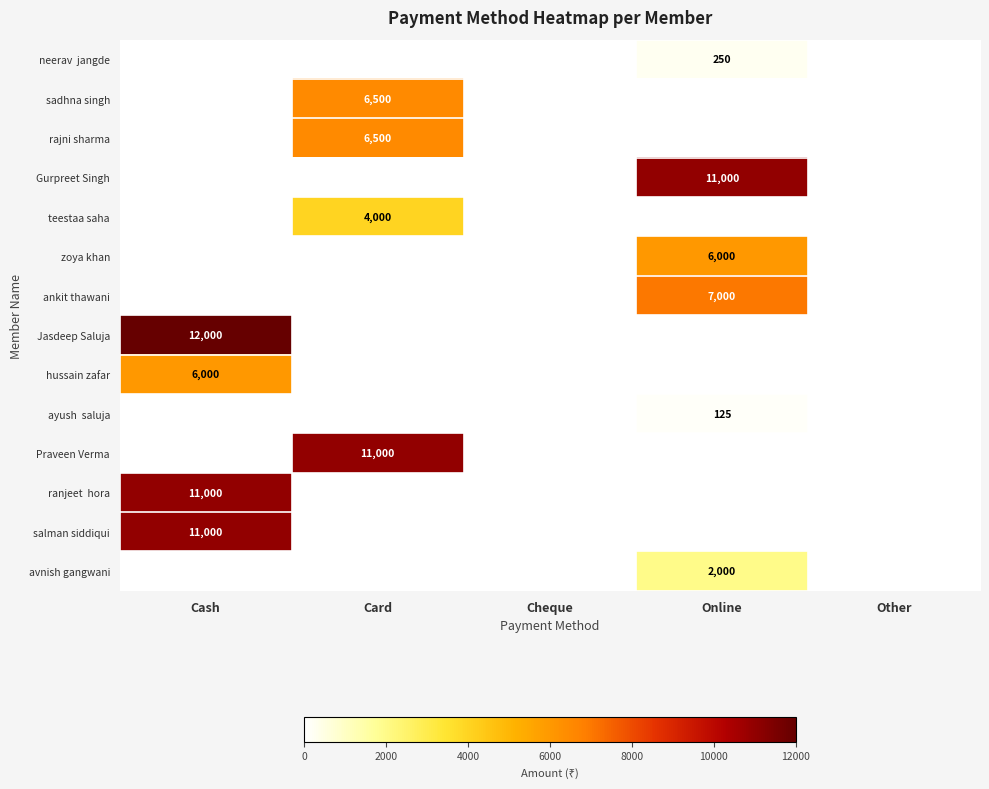

The salman siddiqui series shows 17491 at Cash. True or false?

False